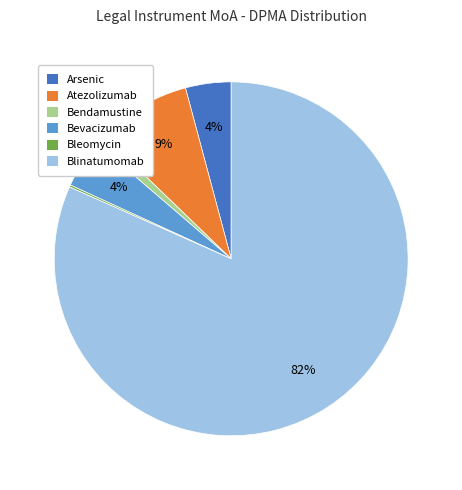

What is the largest slice in the pie chart?

Blinatumomab